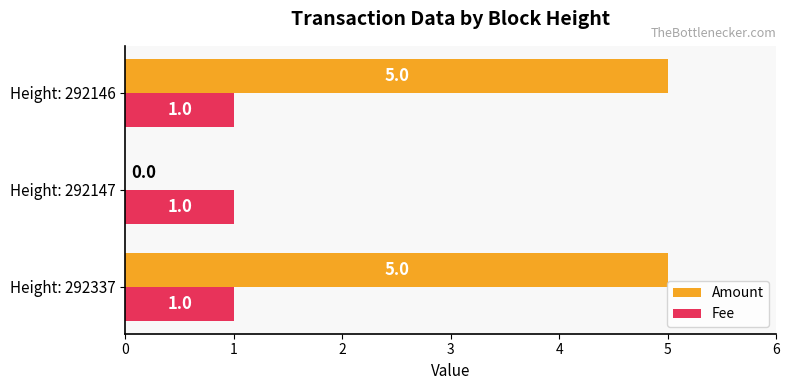

Read the Amount value at Height: 292146.

5